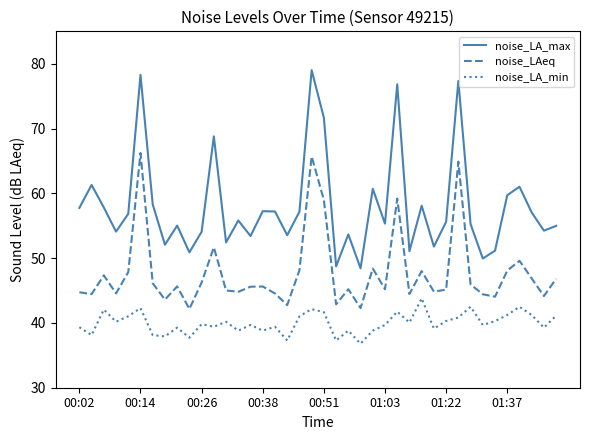

True or false: noise_LA_max and noise_LA_min intersect in this chart.

False